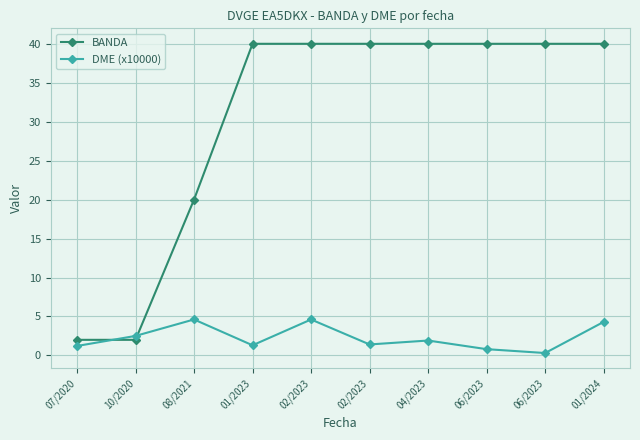

The value of BANDA at 04/2023 is 23.1. True or false?

False